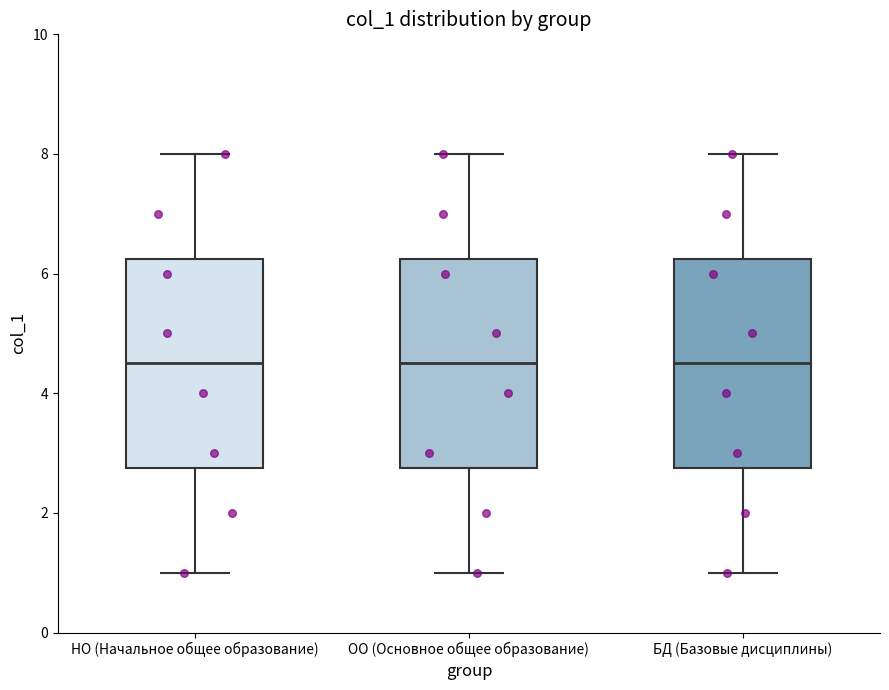

Where is the lower edge of the box for ОО (Основное общее образование) on the y-axis? The values are not printed on the chart, so give them approximately, as read against the axis.

2.8